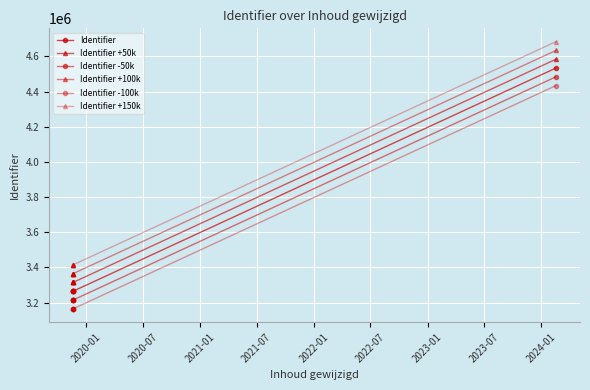

In Identifier -50k, how many points are higher than both neighbors (excluding endpoints)?

1